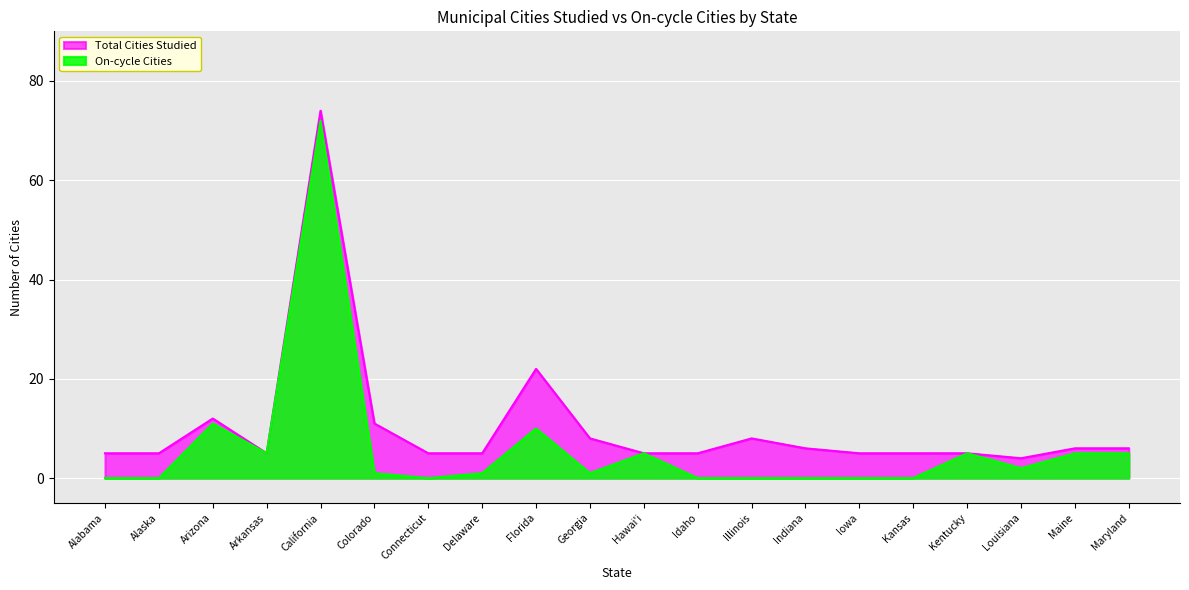

What is the difference between the second highest and minimum values in the On-cycle Cities series?

11